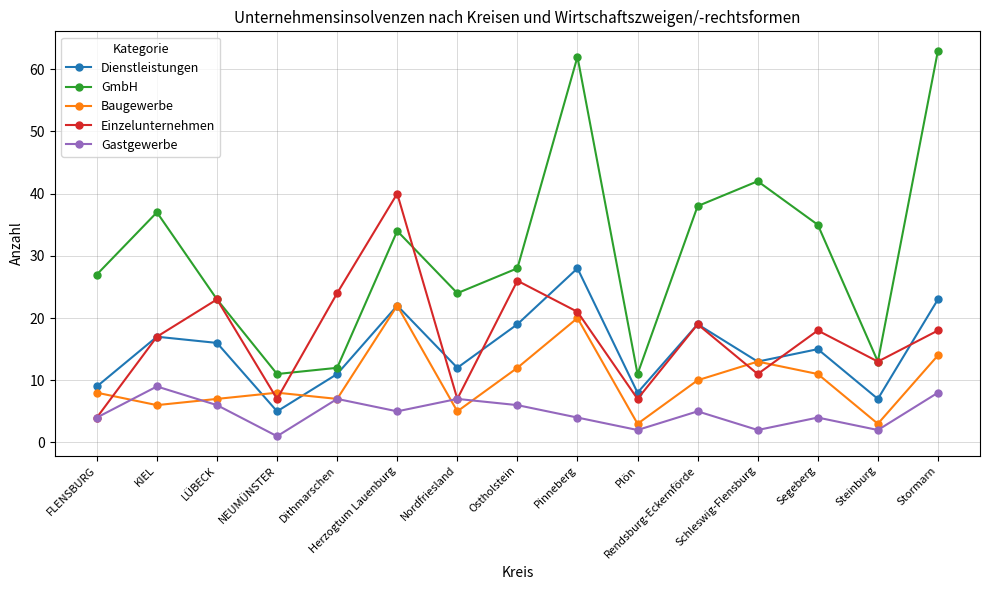

What is the total value across all series at Rendsburg-Eckernförde?

91